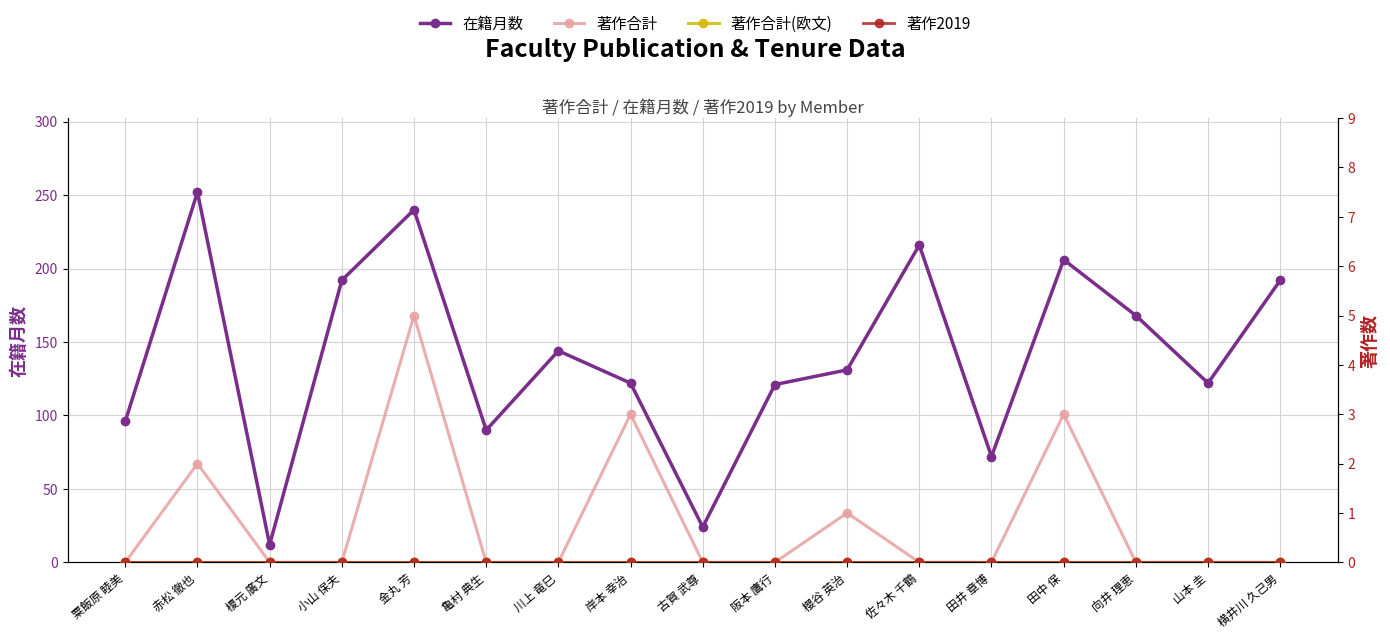

Which has a higher value, 横井川 久己男 or 田井 章博?

横井川 久己男